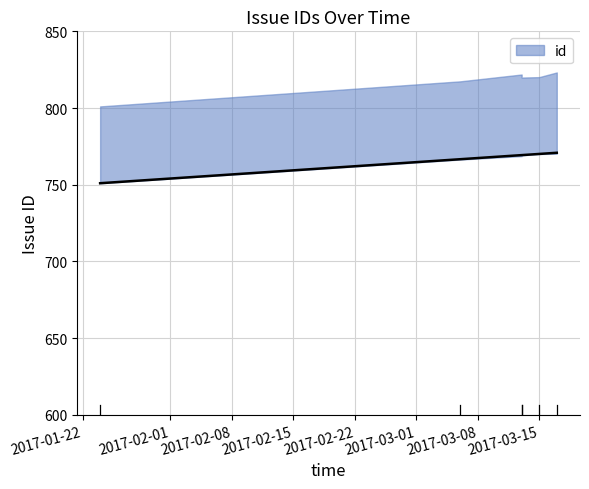

How many lines are shown in the chart?

1